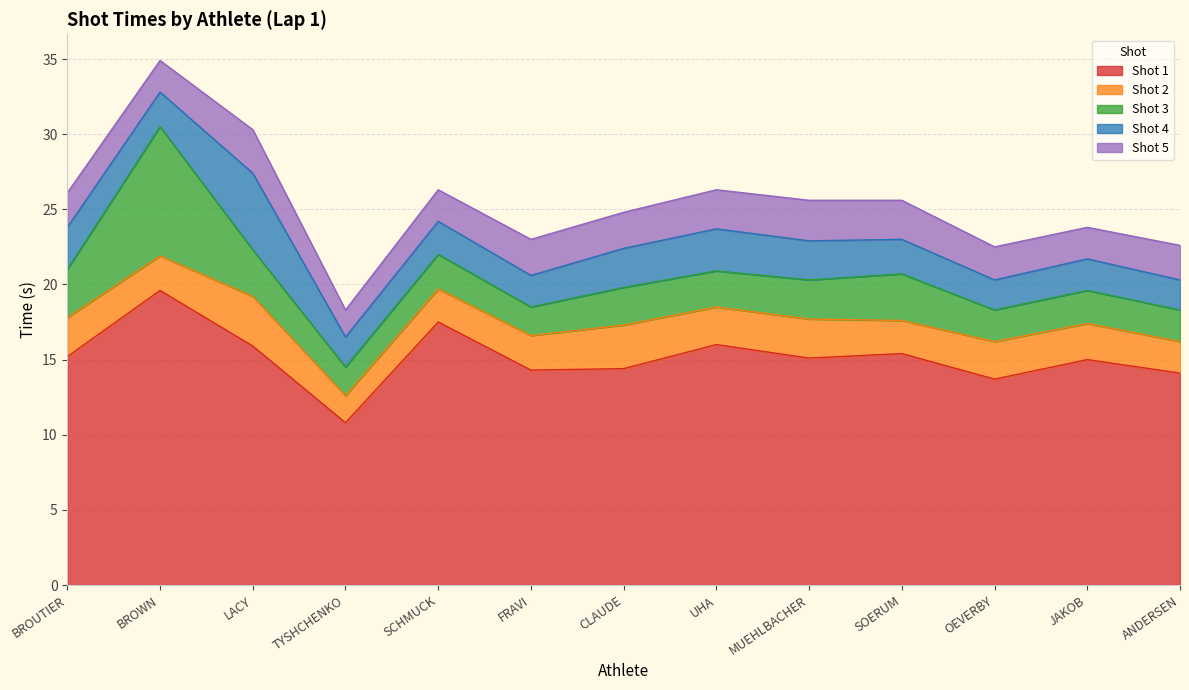

Where does the Shot 2 series first go above 2?

BROUTIER